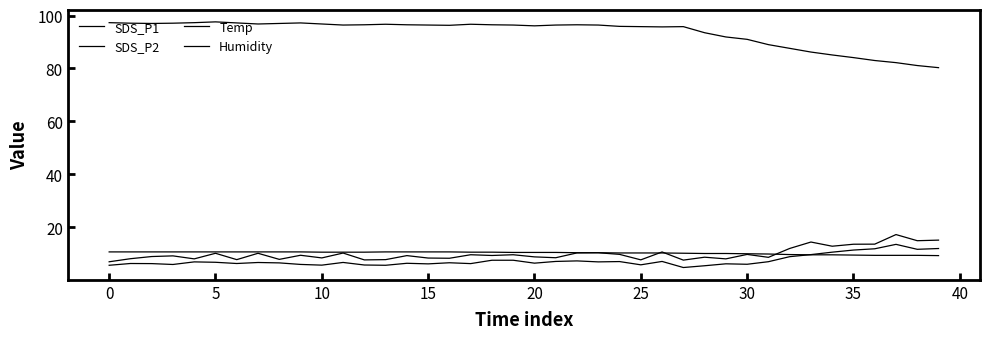

How many interior local peaks does the Humidity series have?

6